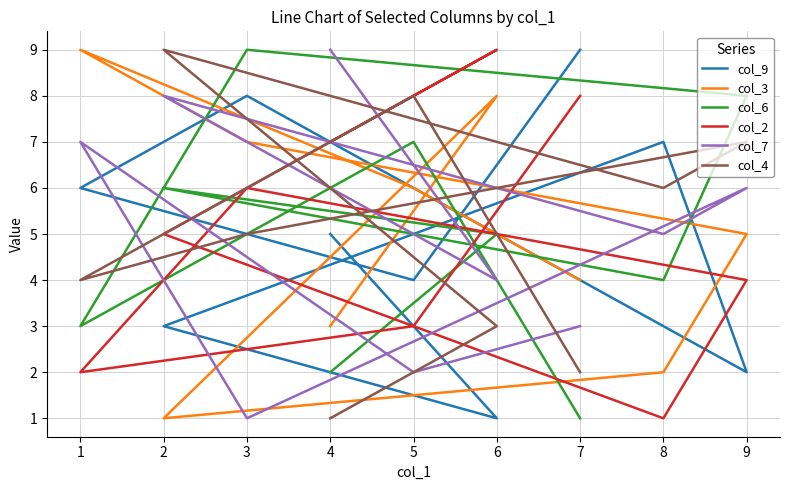

What are all the series names shown in the legend?

col_9, col_3, col_6, col_2, col_7, col_4